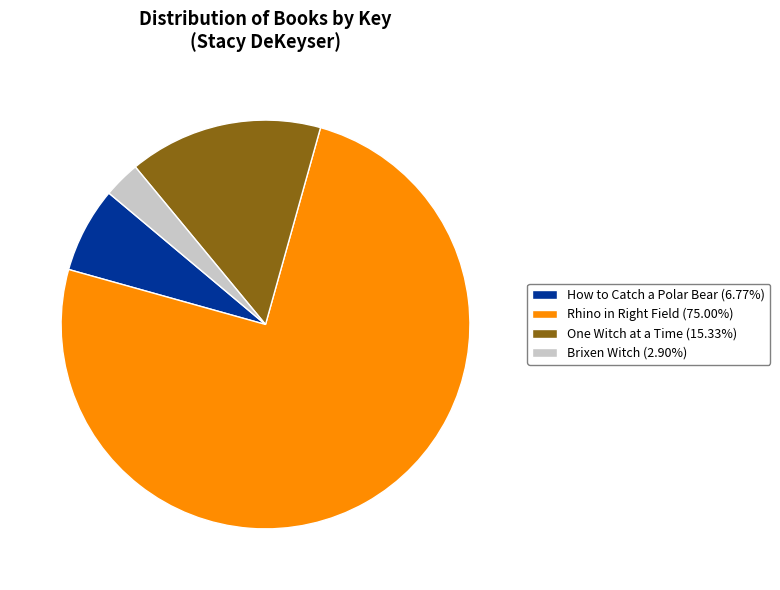

Combined, do Brixen Witch (2.90%) and One Witch at a Time (15.33%) account for over 50%?

No